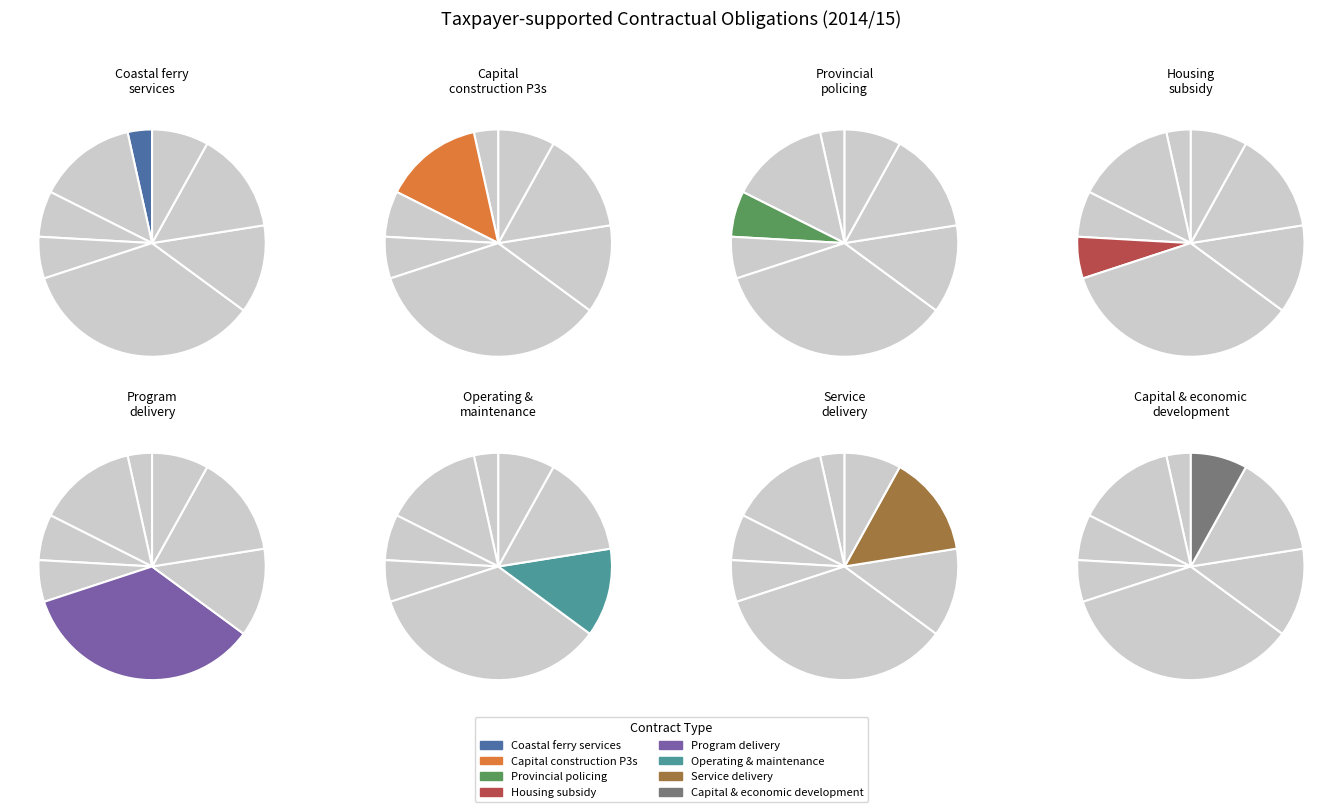

Is it true that Provincial policing contracts is 1% of the pie?

False